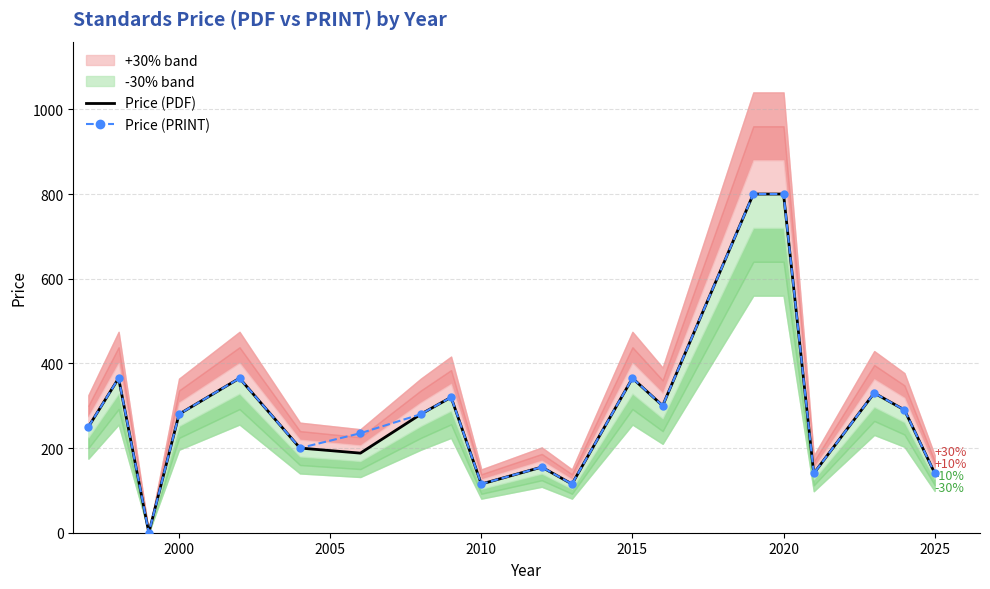

In Price (PRINT), how many points are lower than both neighbors (excluding endpoints)?

6